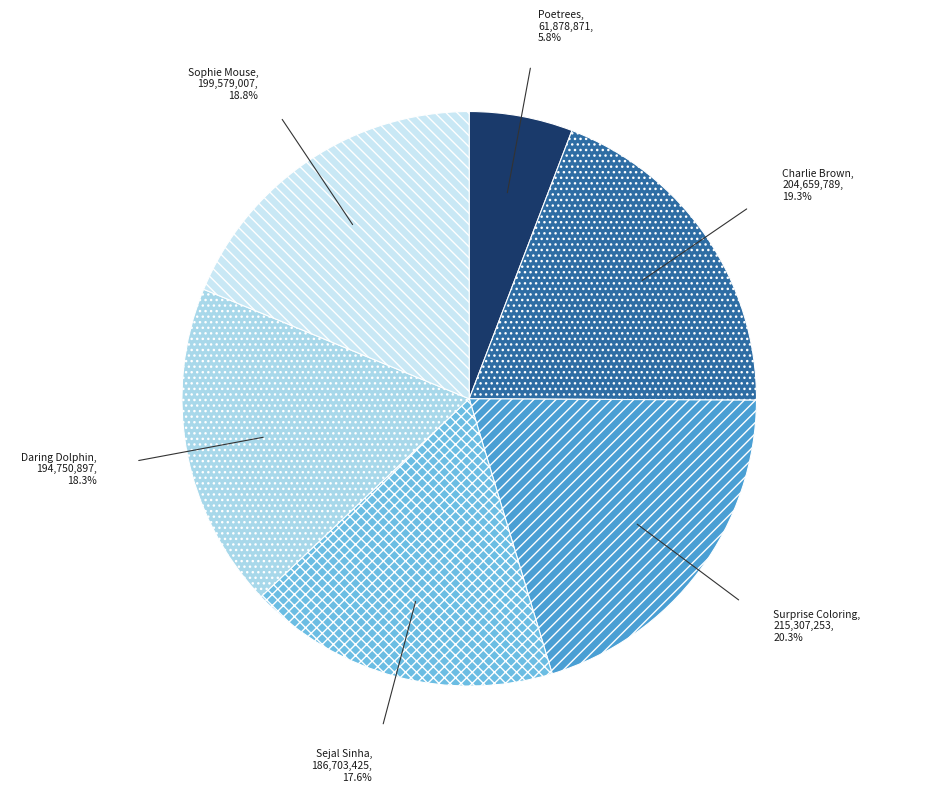

Which category has the smallest portion of the pie?

Poetrees